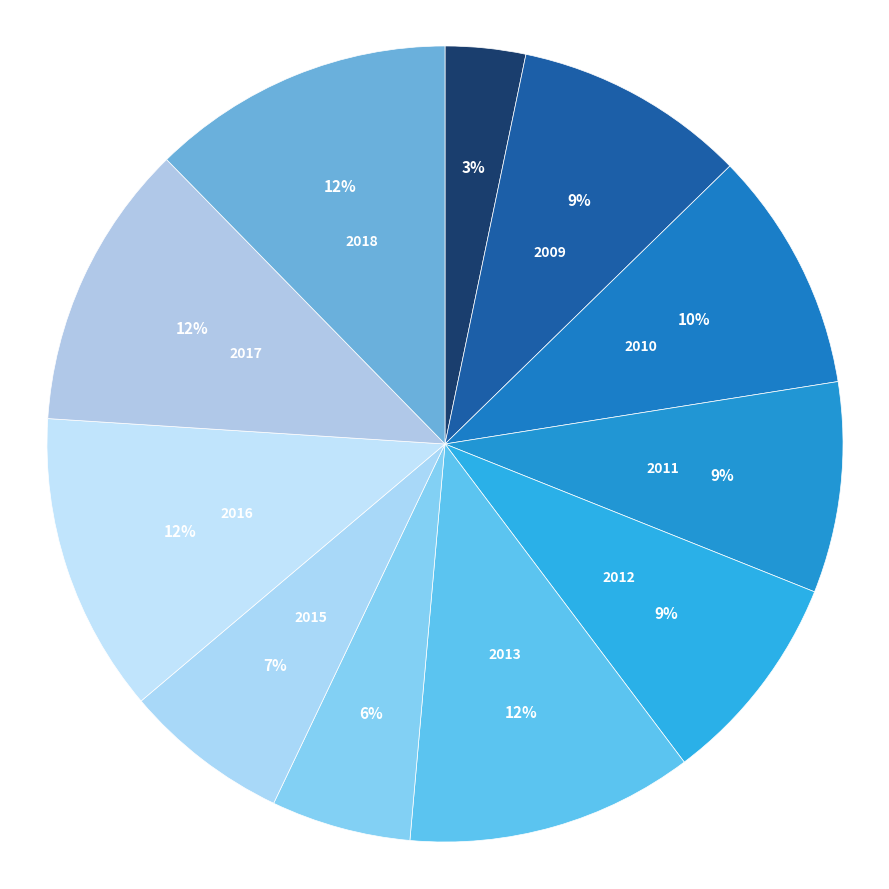

How many slices are in this pie chart?

11